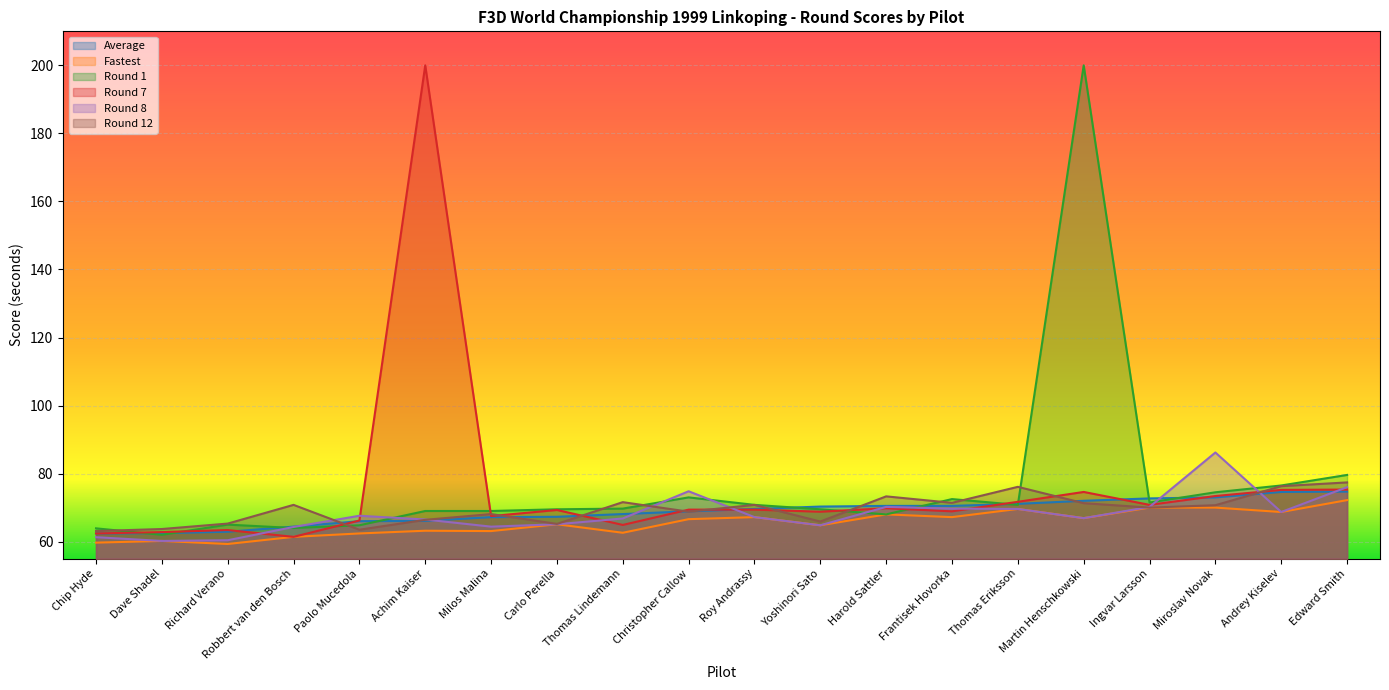

Where do Round 7 and Round 8 first cross each other?

Richard Verano and Robbert van den Bosch